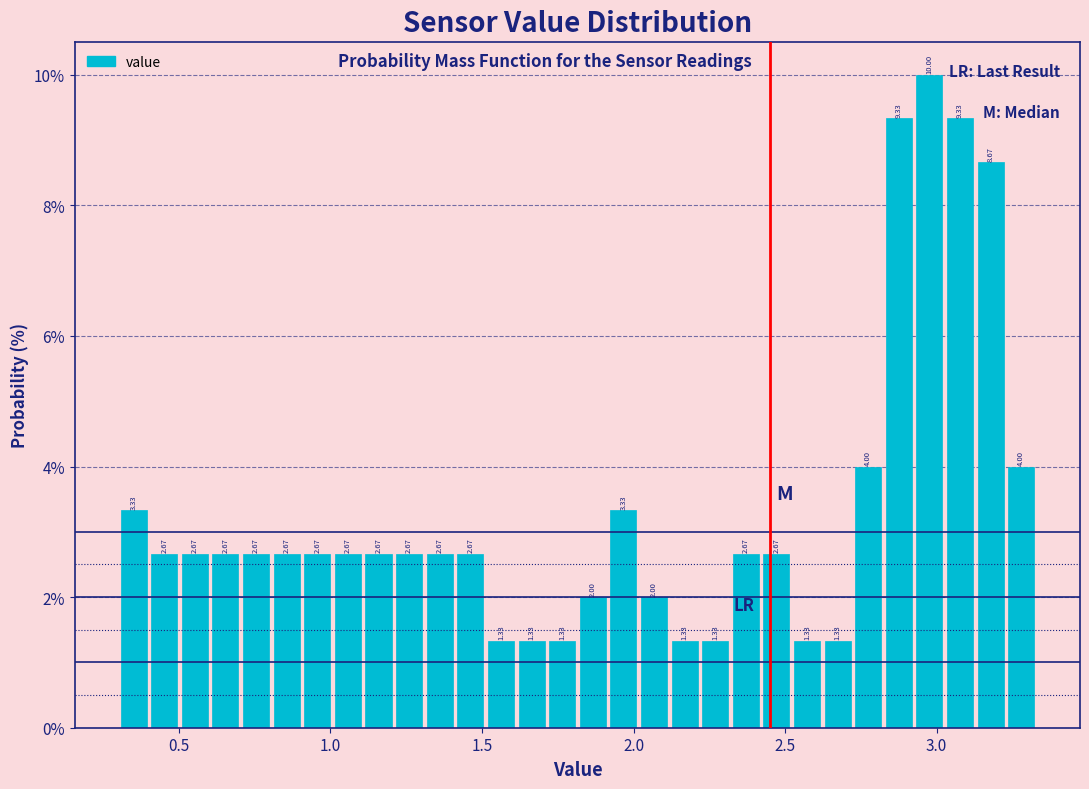

Read against the x-axis, roughly where is the centre of the tallest bar?

3.00